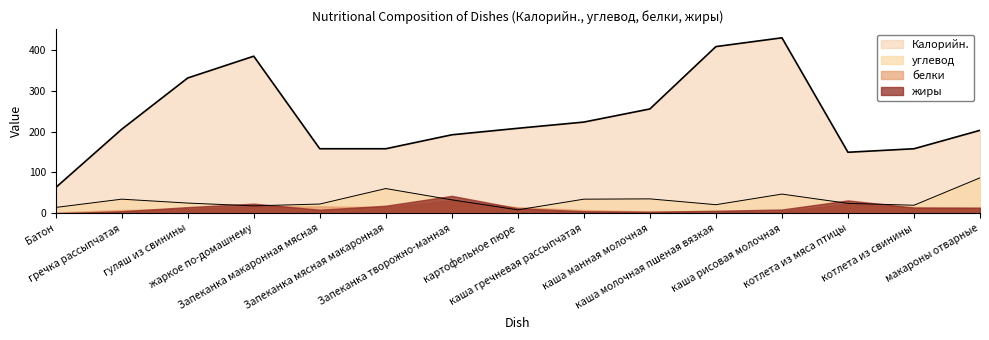

Which series has the widest spread of values?

Калорийн.